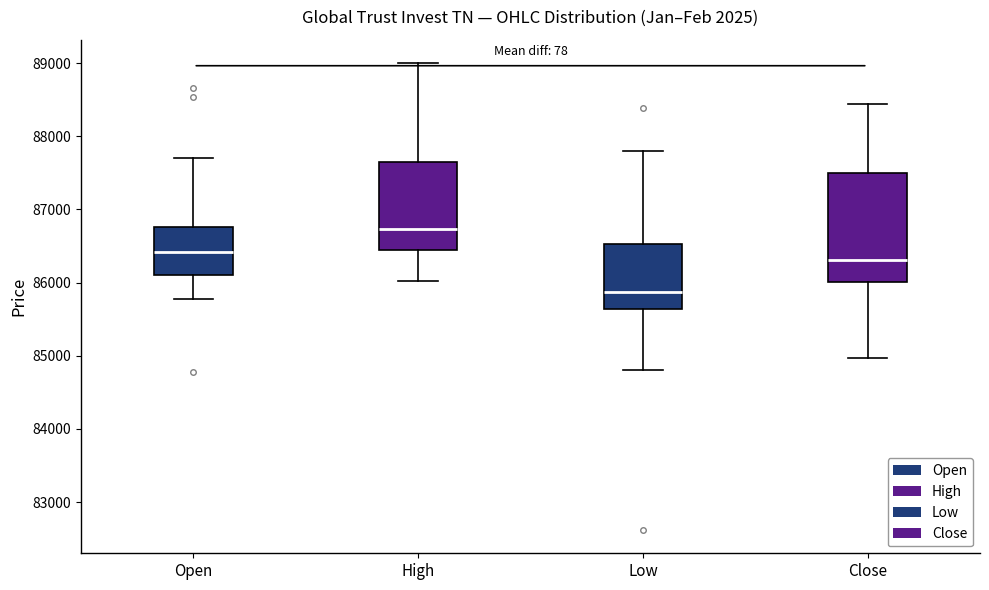

Comparing the boxes themselves (not the whiskers), which one is the tallest?

Close